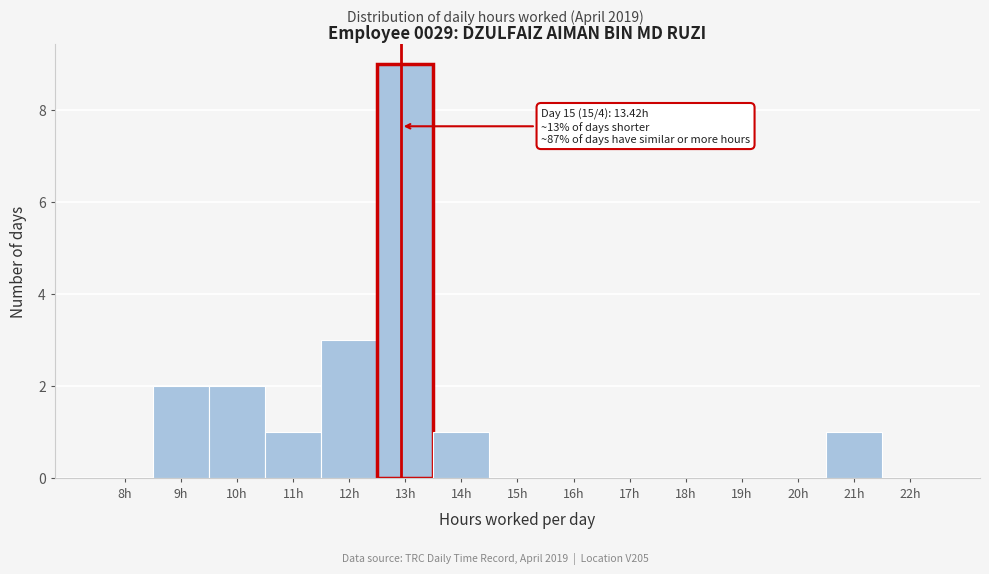

Reading left to right, list all the values displayed in this chart.

8h=0	9h=2	10h=2	11h=1	12h=3	13h=9	14h=1	15h=0	16h=0	17h=0	18h=0	19h=0	20h=0	21h=1	22h=0